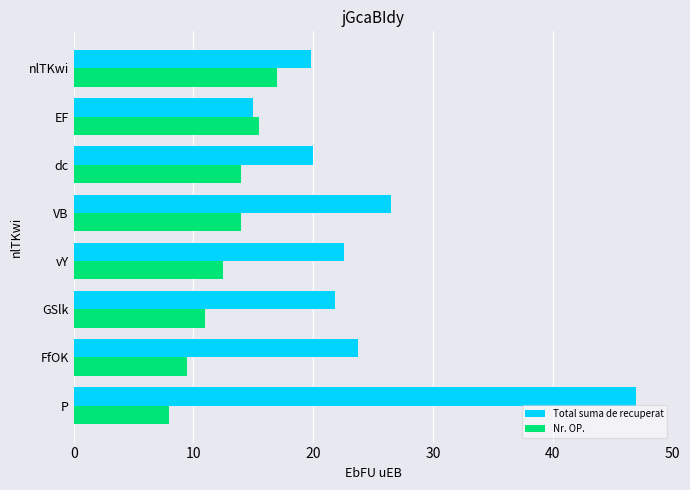

What are all the series names shown in the legend?

Total suma de recuperat, Nr. OP.